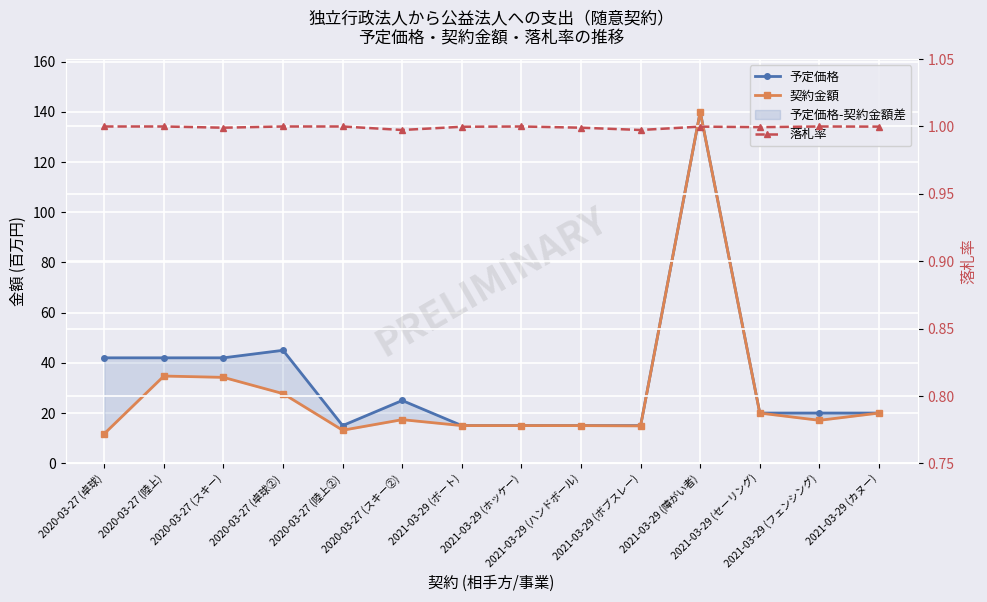

What is the approximate value of 予定価格 at 2021-03-29 (ハンドボール)?

15.0